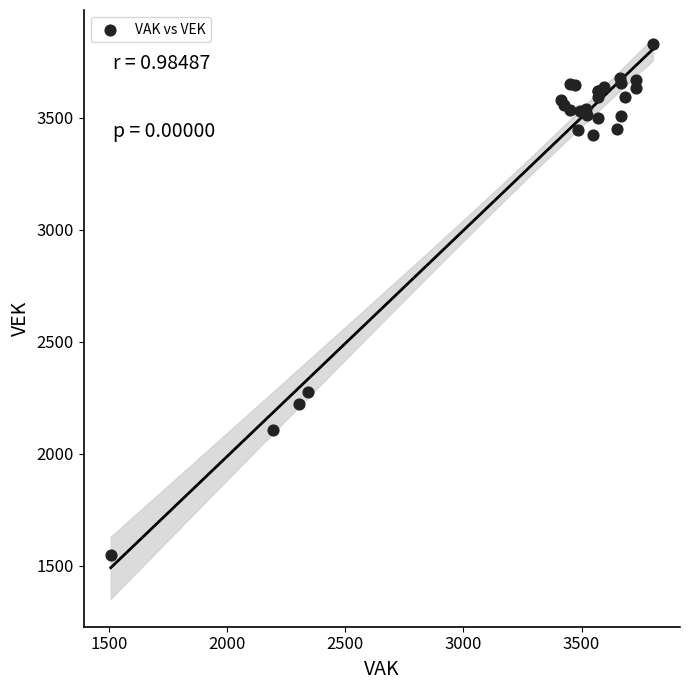

What Y value in the scatter plot is closest to 2687?

2277.4